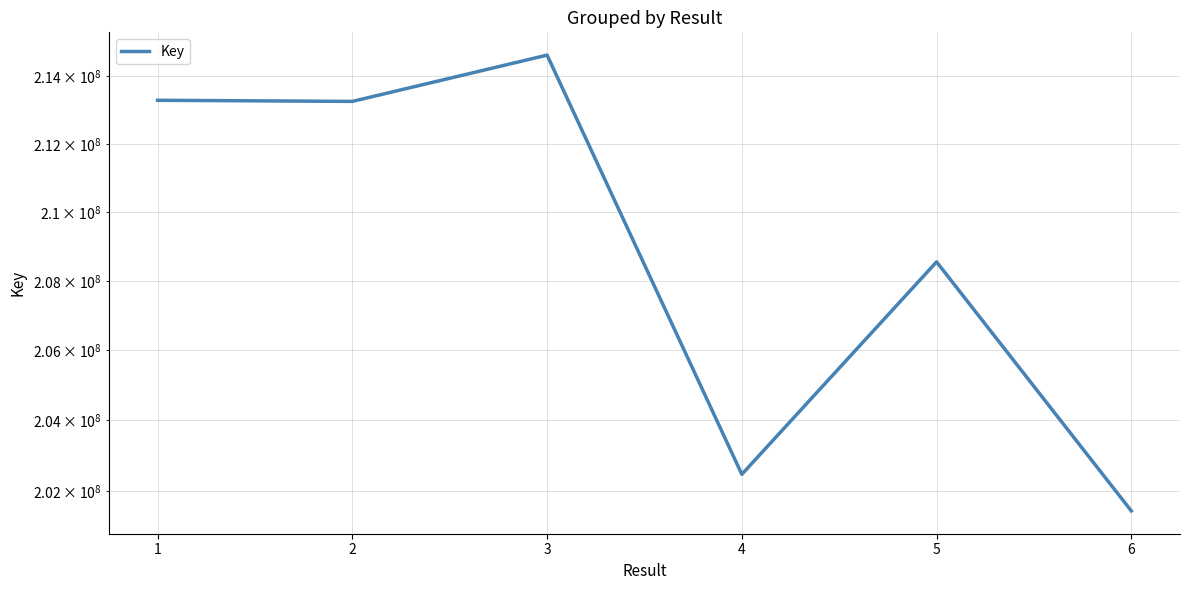

Approximately how many times larger is the value at 2 compared to 5?

1.0